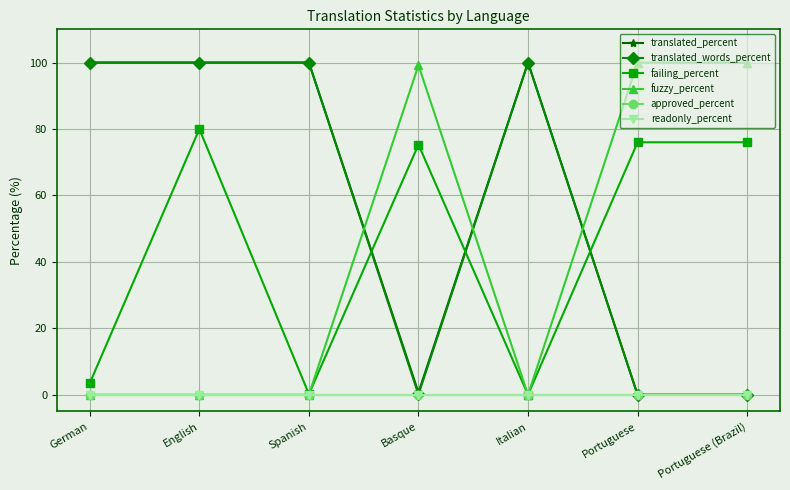

In translated_percent, how many points are lower than both neighbors (excluding endpoints)?

1